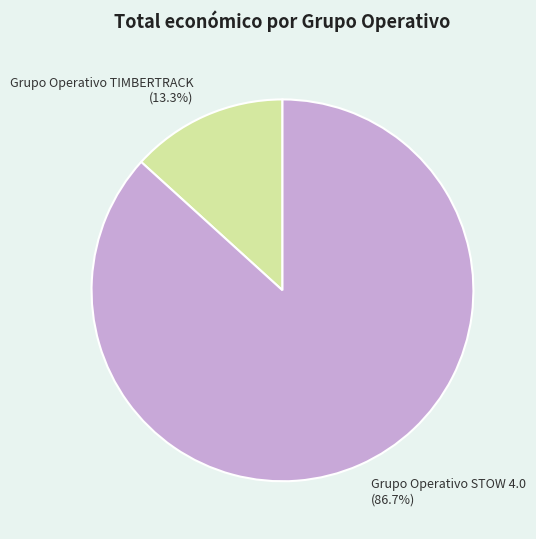

What percentage is the Grupo Operativo STOW 4.0 slice, to the nearest percent?

87%